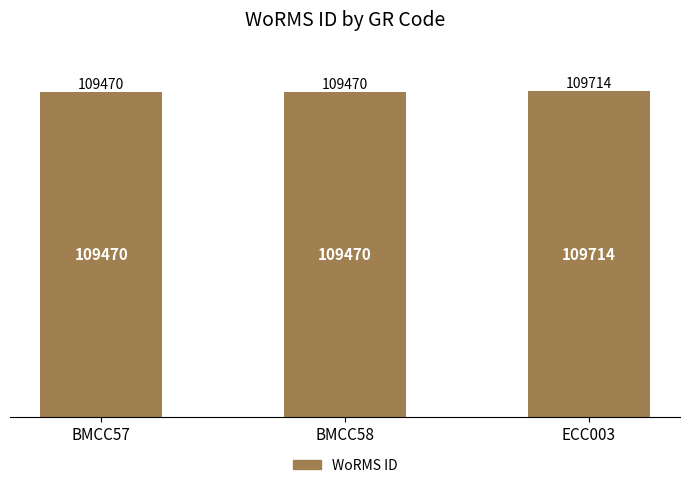

What position from the right is ECC003?

1